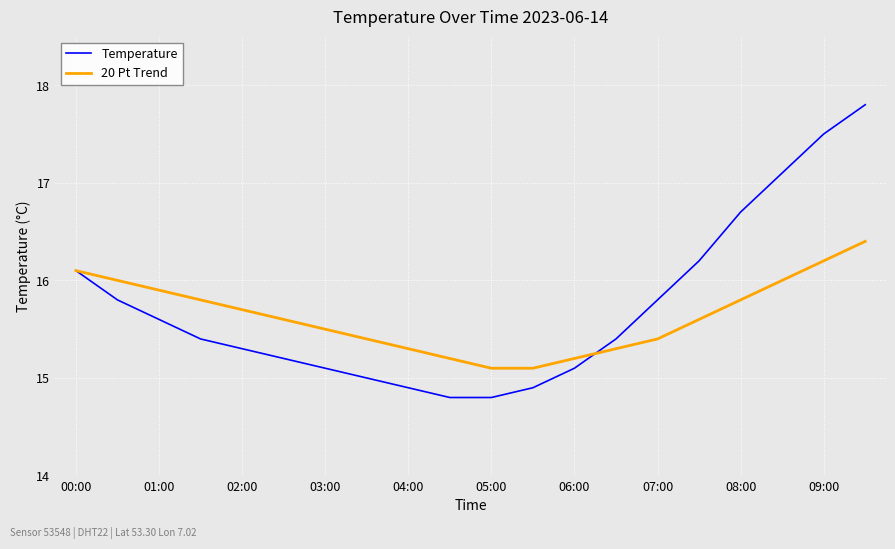

Rank the series by their maximum value, from highest to lowest.

Temperature, 20 Pt Trend